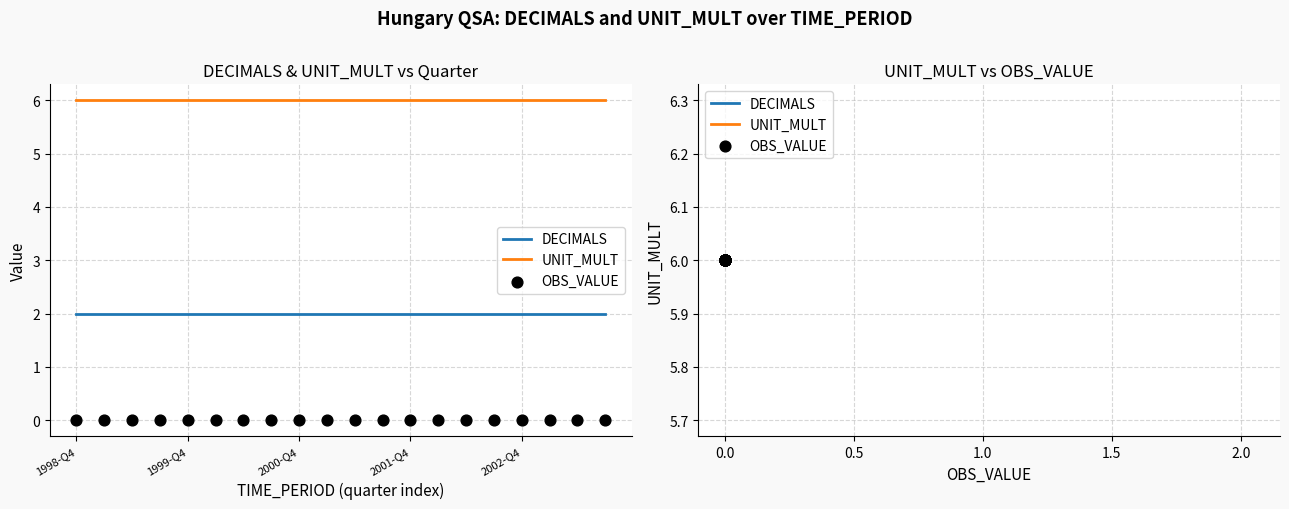

Which series contains the lowest Y value?

OBS_VALUE